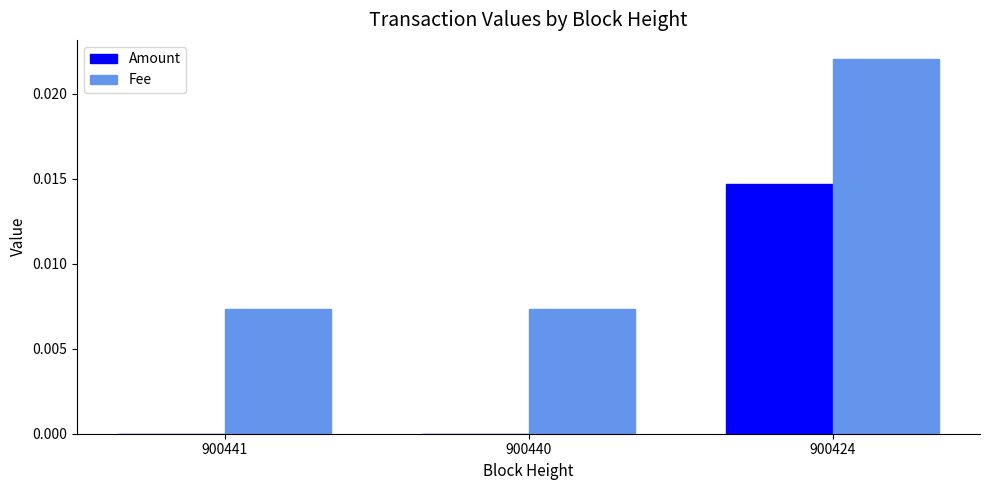

The value of Amount at 900424 is 0.0. True or false?

True